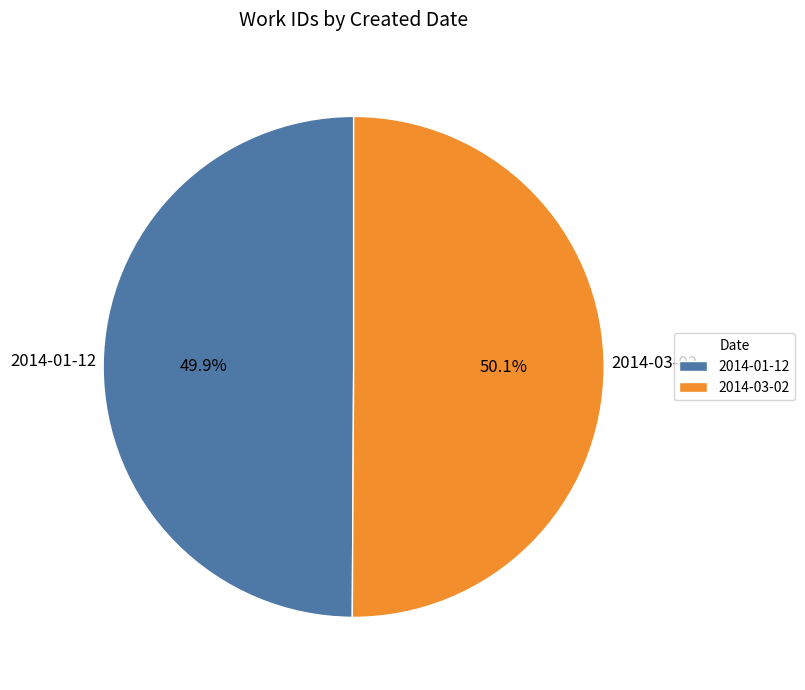

What percentage is the 2014-03-02 slice, to the nearest percent?

50%